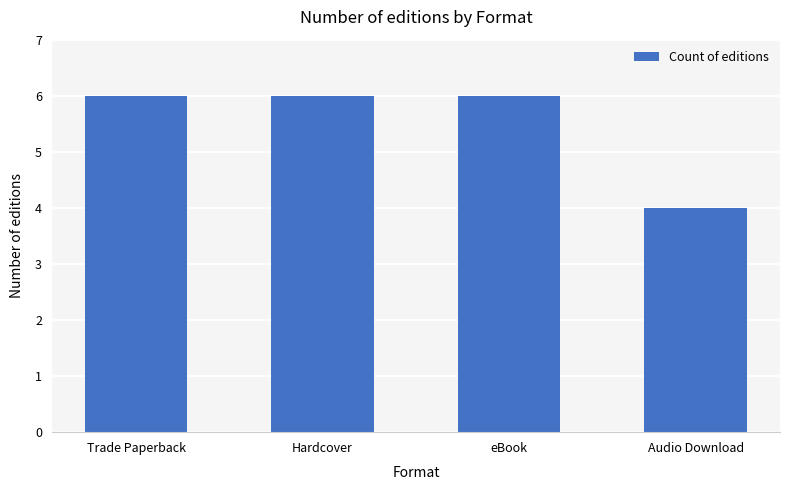

What is the average value?

6